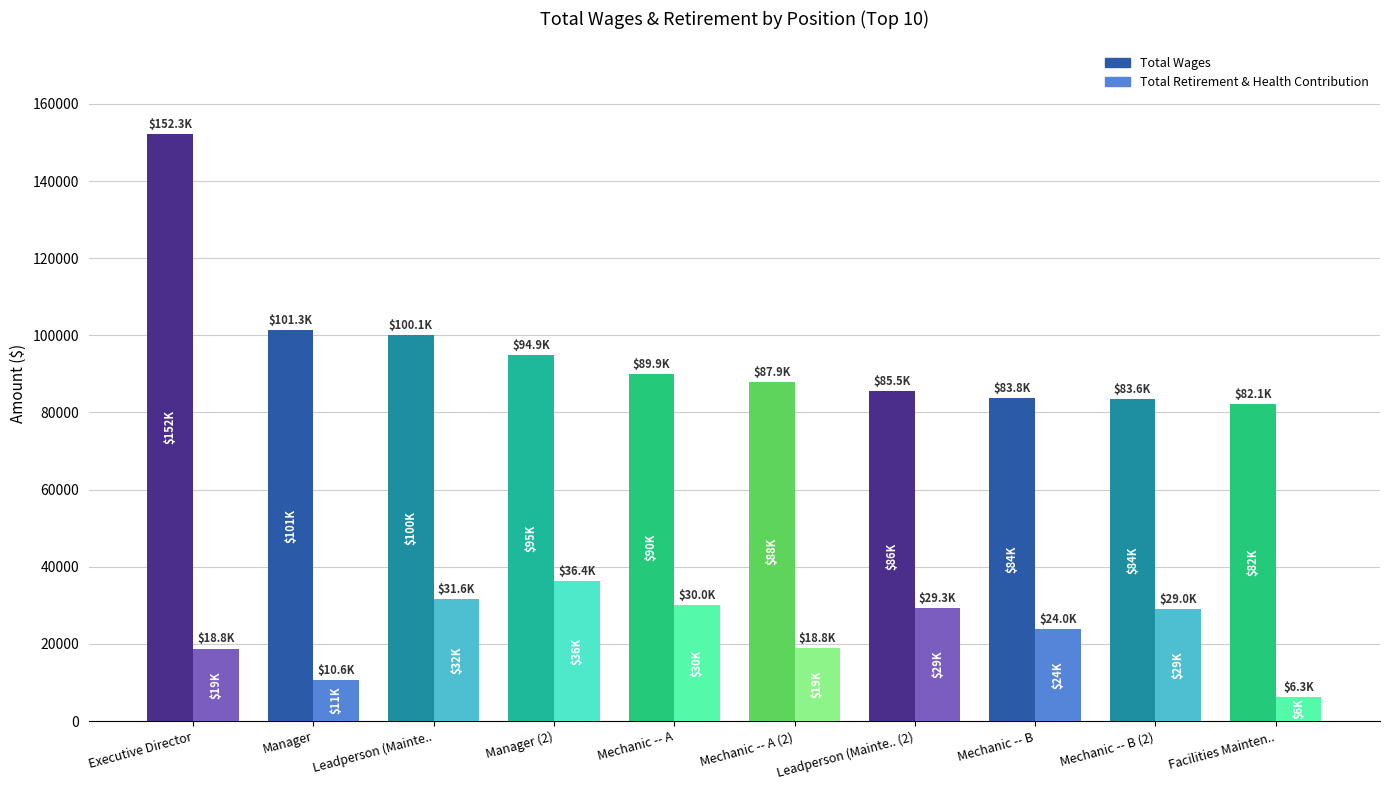

How many series are shown in this chart?

2